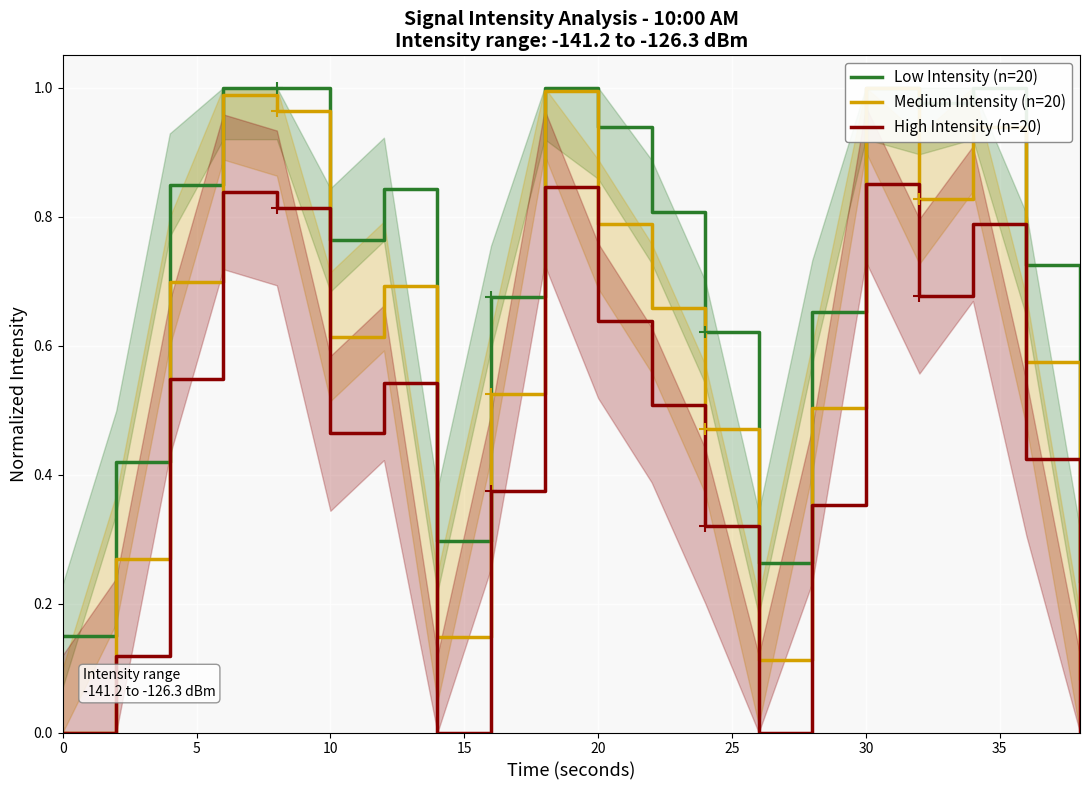

In Low Intensity (n=20), how many points are higher than both neighbors (excluding endpoints)?

4